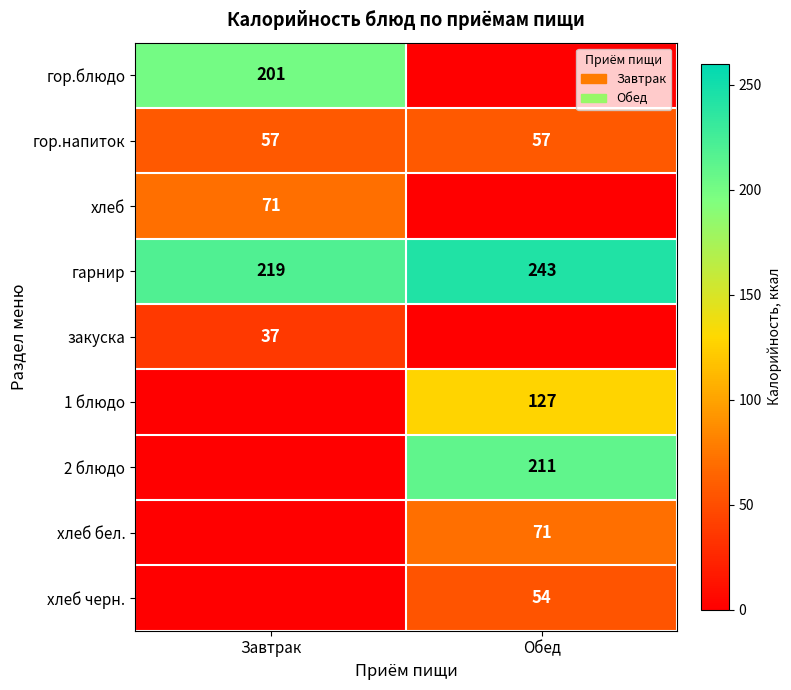

What is the total value across all series at Обед?

763